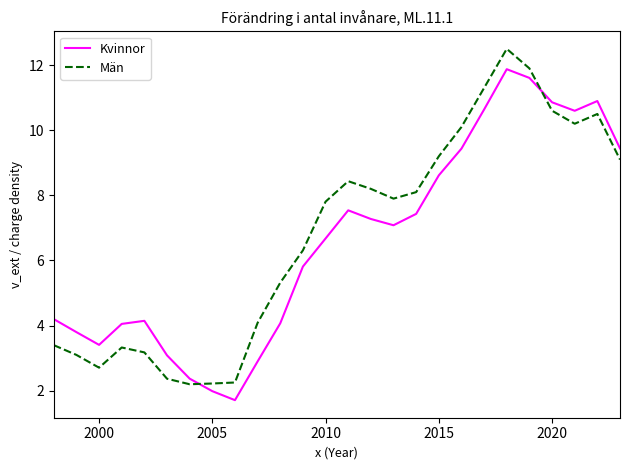

Rank the series by their maximum value, from lowest to highest.

Kvinnor, Män